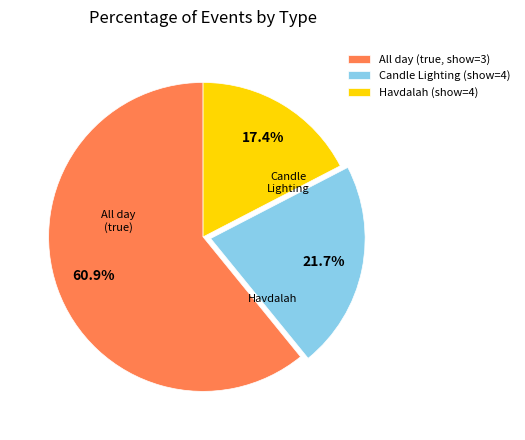

Which slice is the largest?

All day (true, show=3)